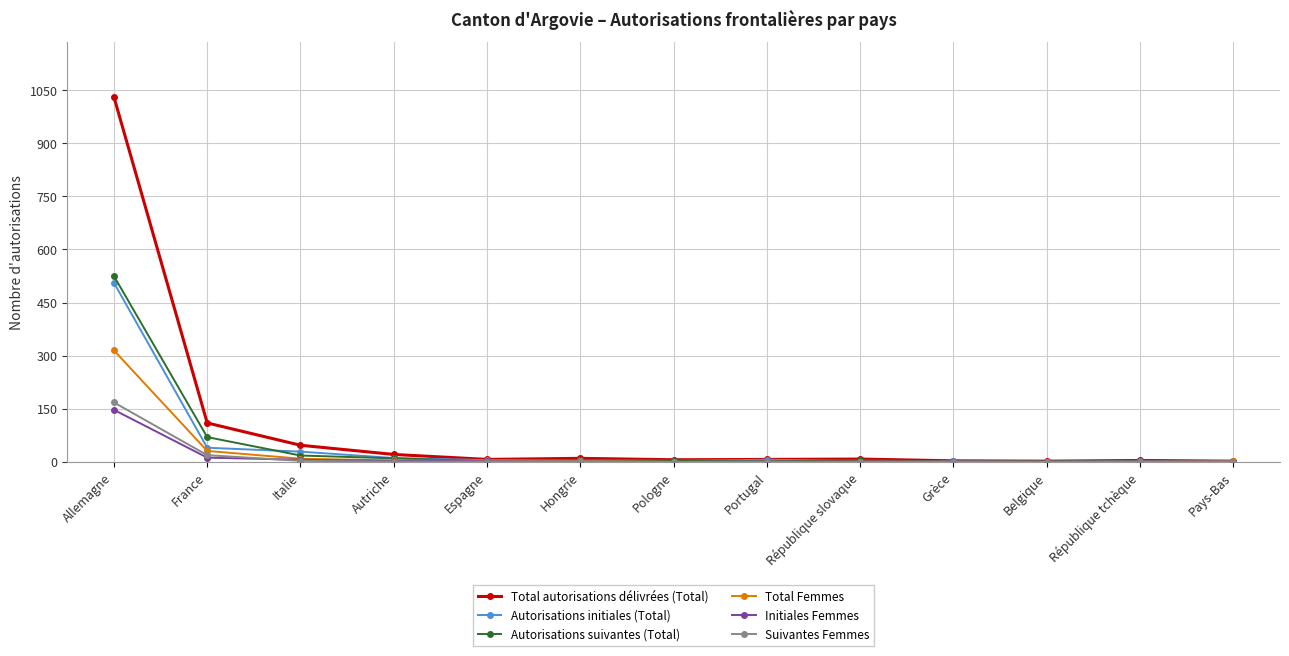

What is the maximum value shown in the chart?

1031